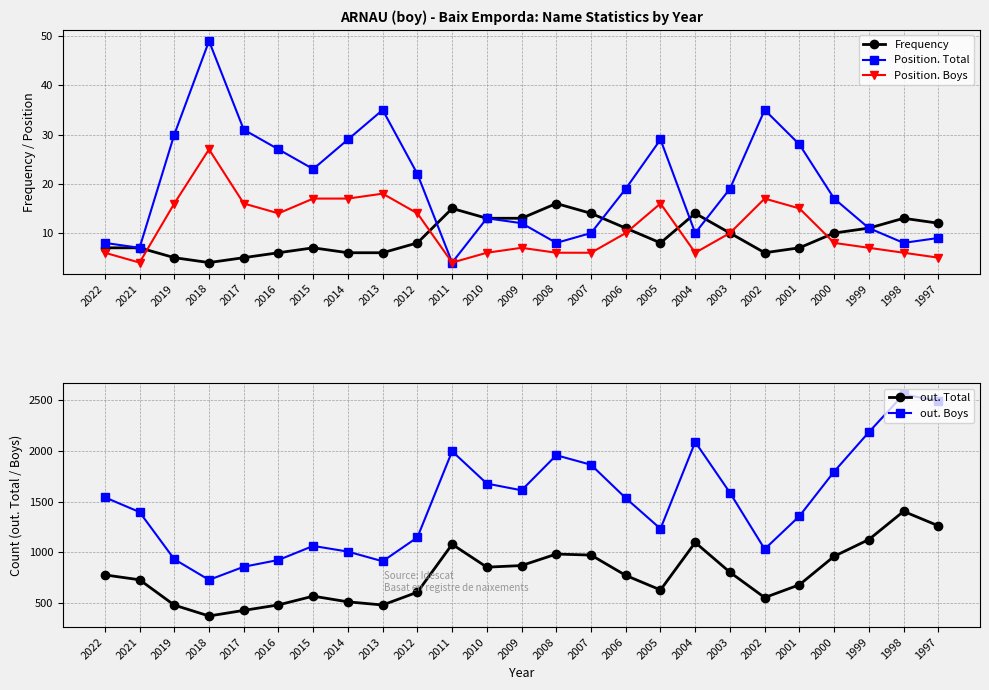

At how many categories does at least one series exceed 1782?

8